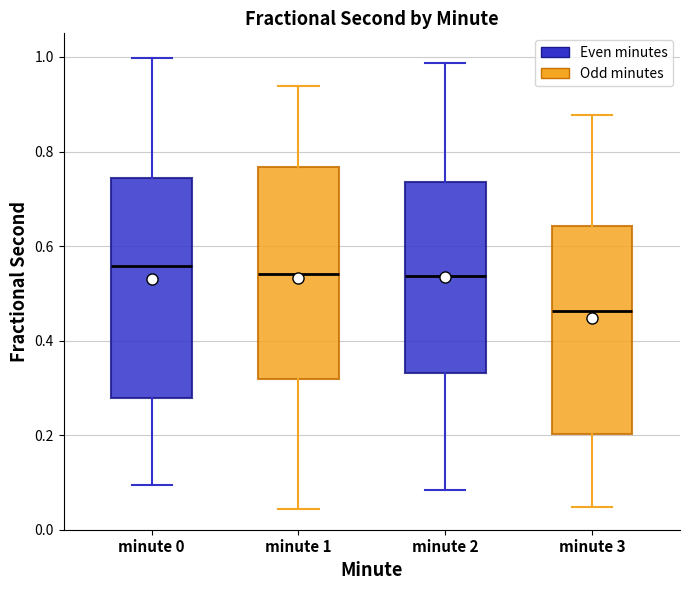

Reading left to right, transcribe this box plot: for each box, give where its median line is, the range the box spans, and where its two whiskers end, as read against the y-axis. The values are not printed on the chart, so give them approximately, as read against the axis.

minute 0: median 0.56, box 0.28 to 0.74, whiskers 0.10 to 1.00
minute 1: median 0.54, box 0.32 to 0.76, whiskers 0.04 to 0.94
minute 2: median 0.54, box 0.34 to 0.74, whiskers 0.08 to 0.98
minute 3: median 0.46, box 0.20 to 0.64, whiskers 0.04 to 0.88